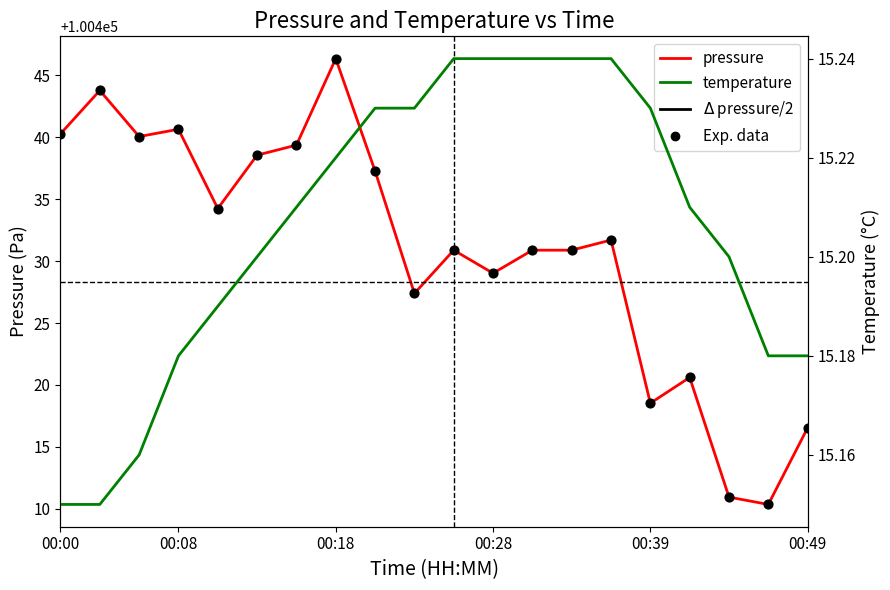

At how many categories does at least one series exceed 79068?

20